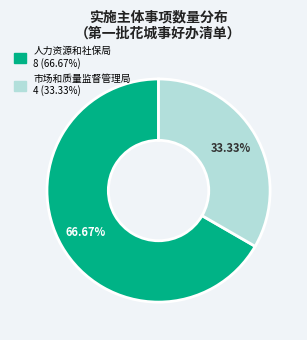

Is there any slice that represents more than half of the pie?

Yes